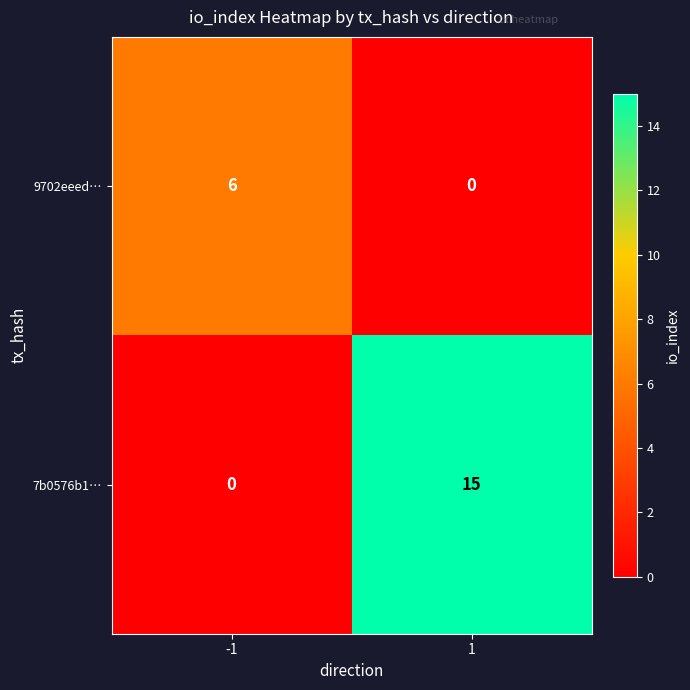

Reading left to right, transcribe all the data shown in this chart.

9702eeed…: -1=6	1=0
7b0576b1…: -1=0	1=15